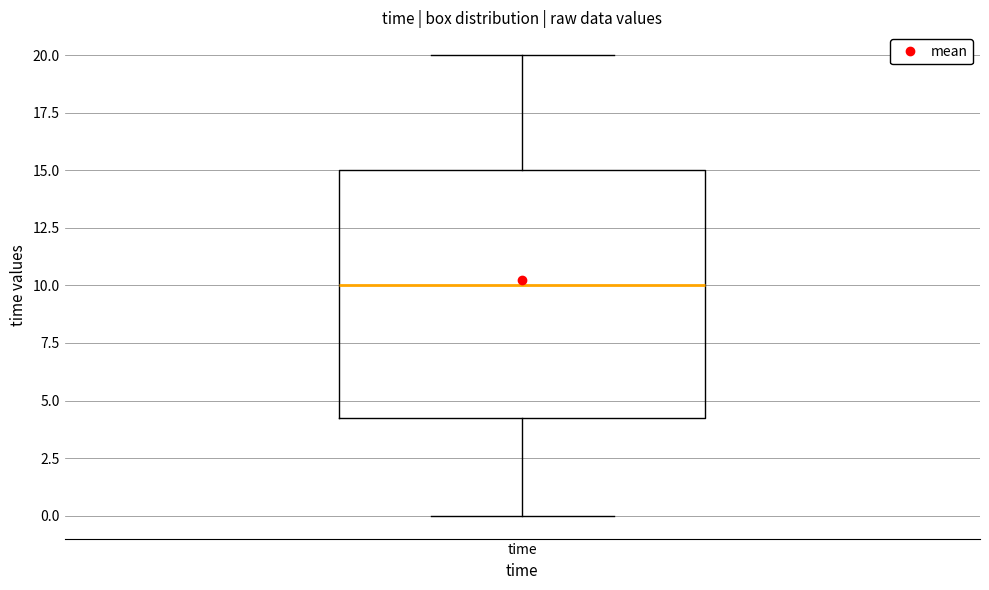

Where does the median line of the box for time sit on the y-axis? The values are not printed on the chart, so give them approximately, as read against the axis.

10.0